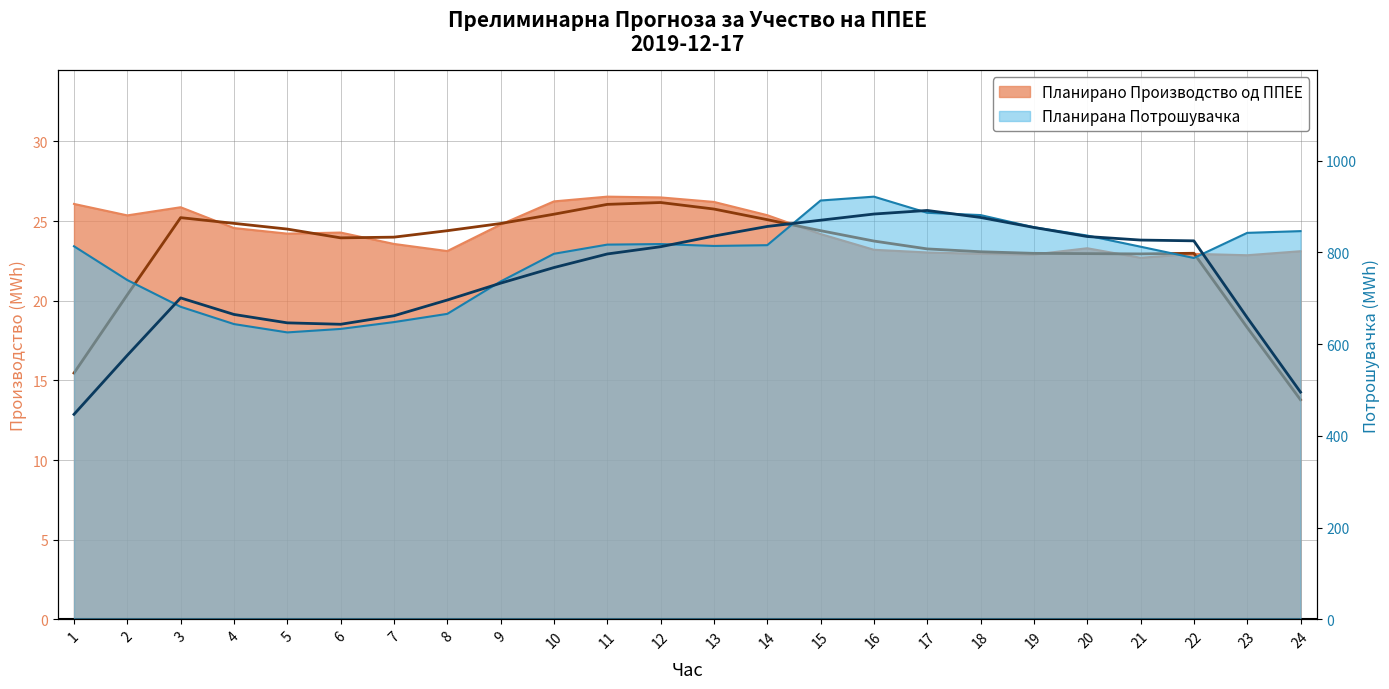

The value of Планирано Производство од ППЕЕ at 14 is 16.4. True or false?

False